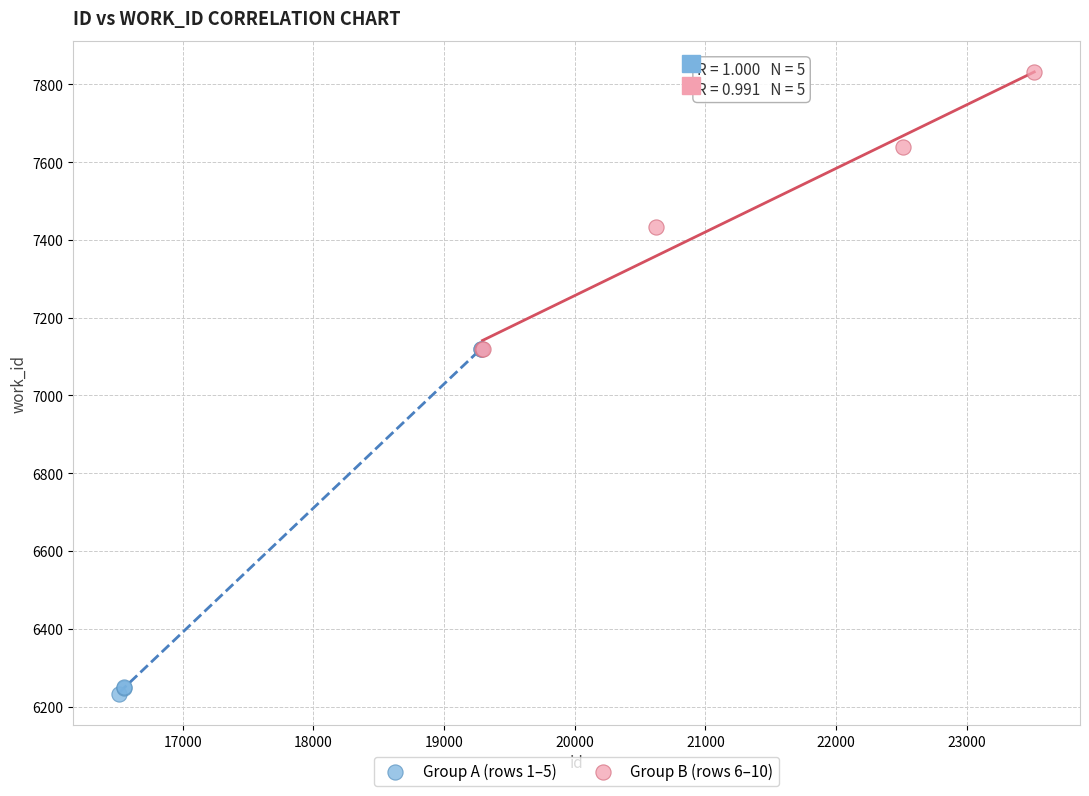

Which series has the widest spread of Y values?

Group A (rows 1–5)